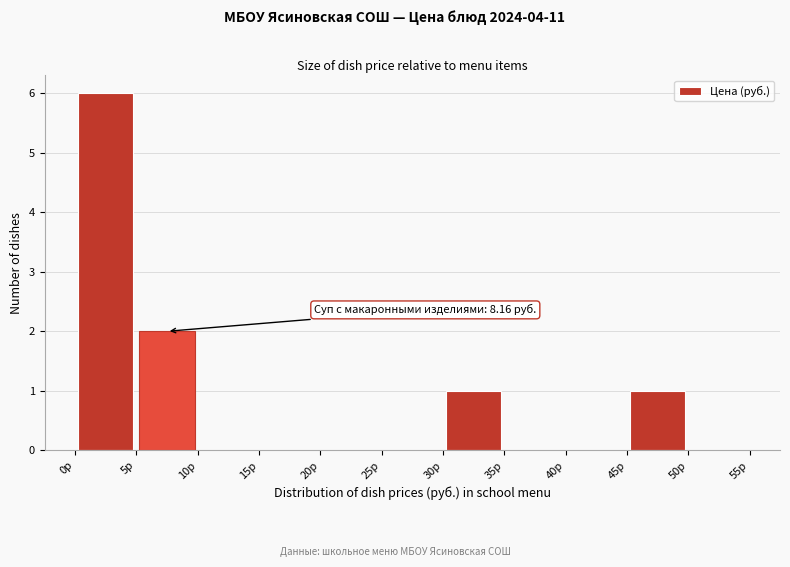

Which range on the x-axis has the tallest bar?

0 to 5